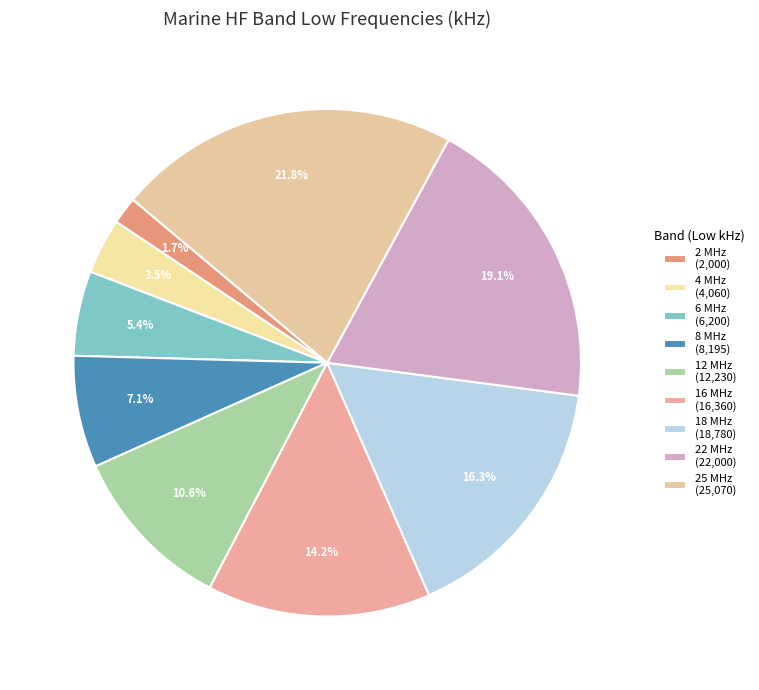

Is there a majority slice in this chart?

No